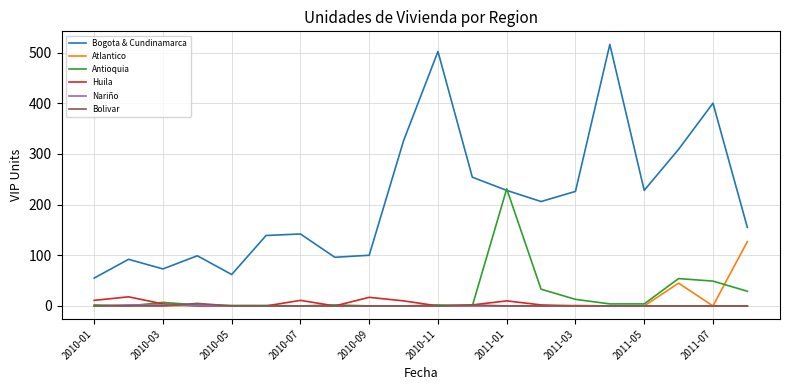

What is the difference between the maximum and minimum values in the Antioquia series?

231